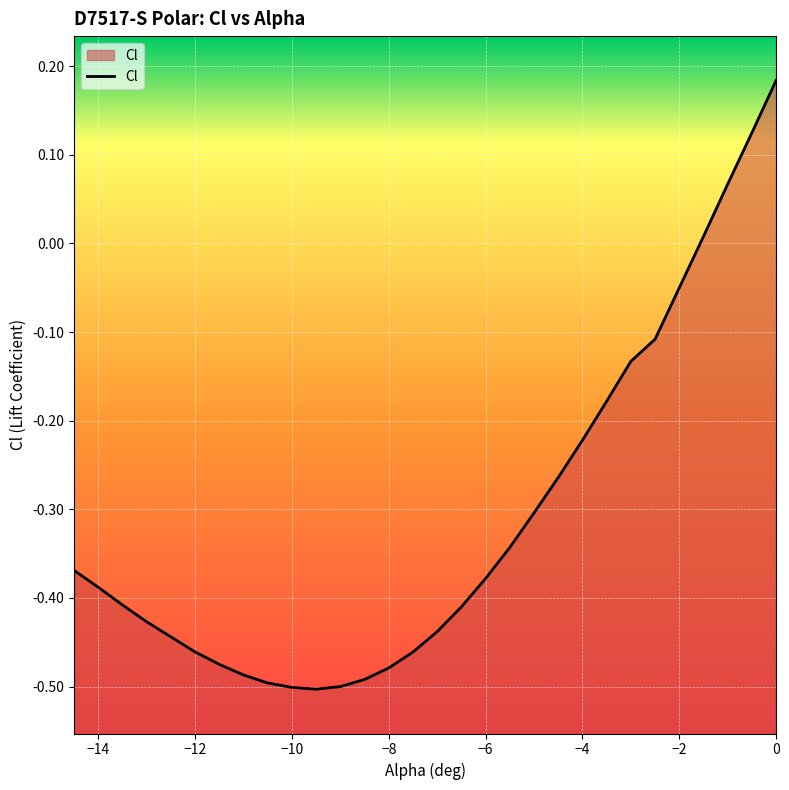

How many interior local valleys (lower than both neighbors) does the data have?

1